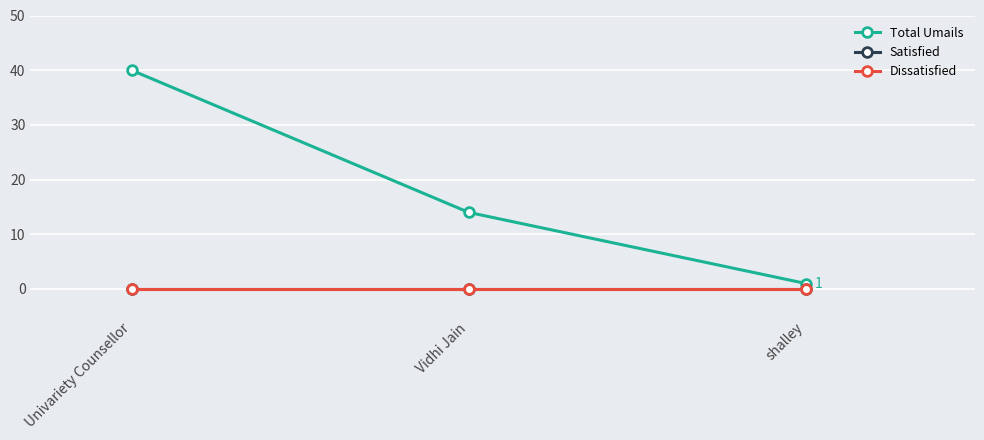

Rank the series by their maximum value, from highest to lowest.

Total Umails, Satisfied, Dissatisfied